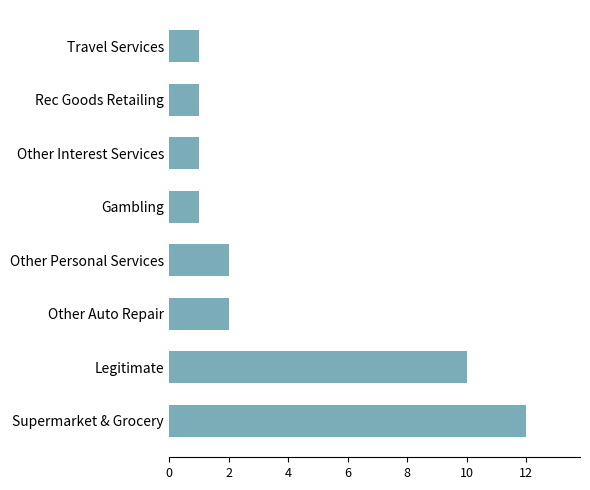

Which has a higher value, Gambling or Supermarket & Grocery?

Supermarket & Grocery